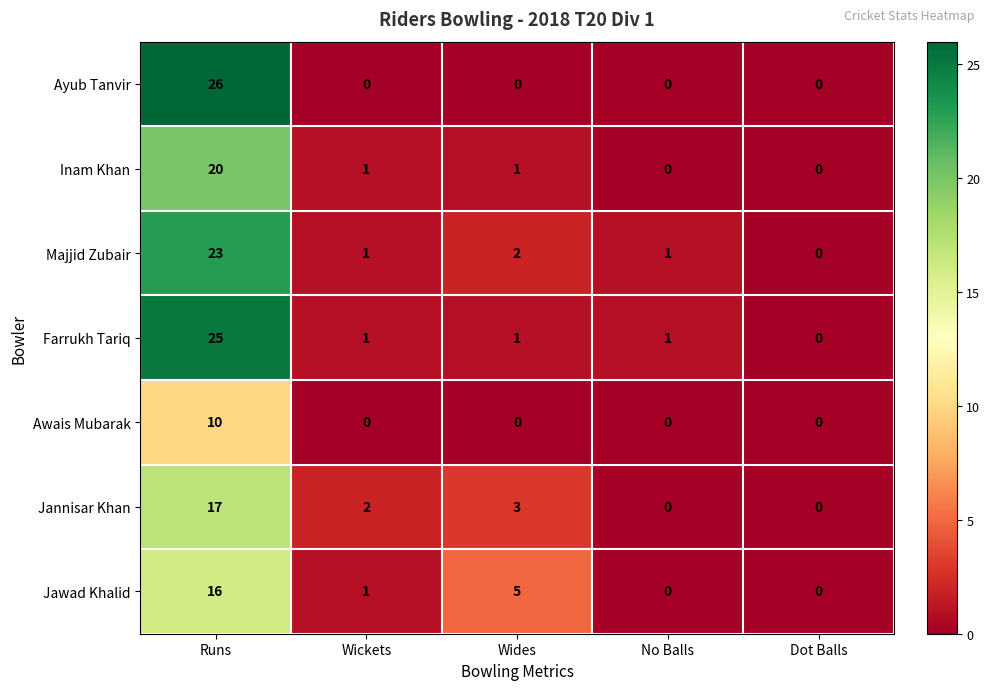

How many distinct data groups are displayed?

7